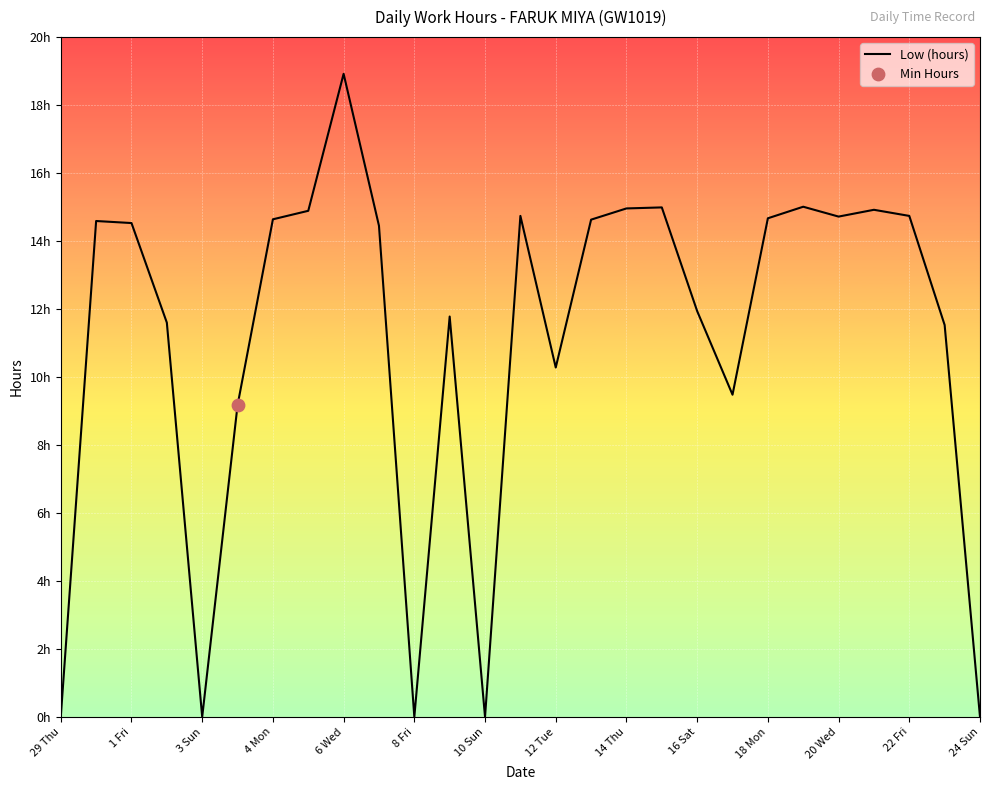

Does the chart have visible grid lines?

Yes